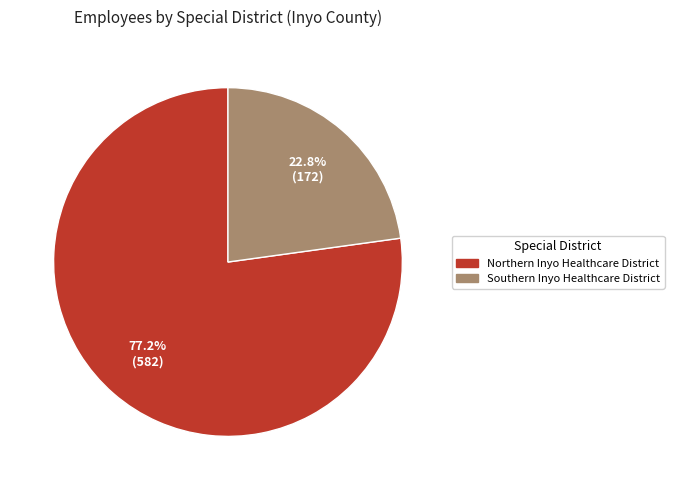

What percentage is the Northern Inyo Healthcare District slice, to the nearest percent?

77%